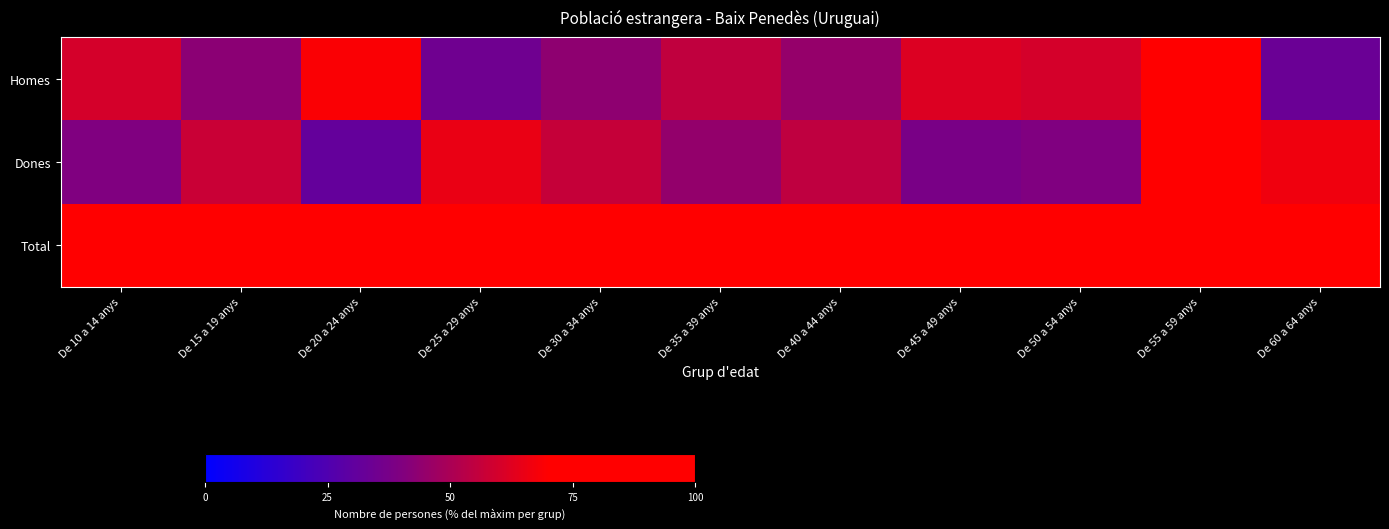

Rank the series at De 25 a 29 anys from lowest to highest value.

Homes, Dones, Total